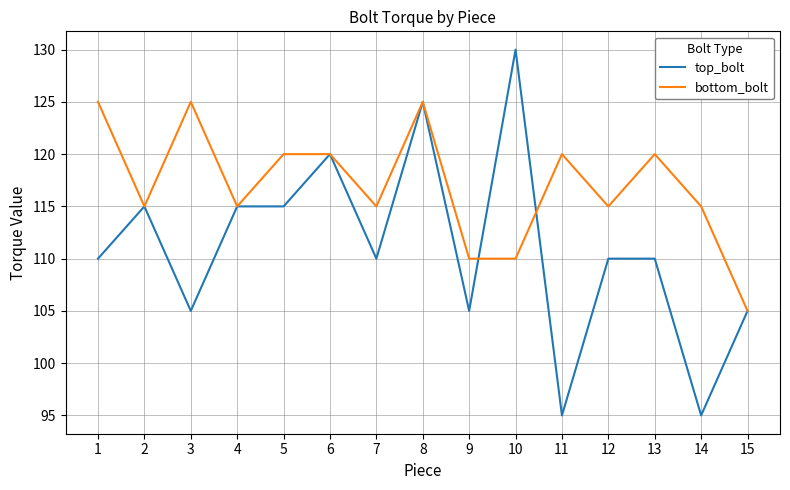

Between 3 and 6, which series saw the biggest shift?

top_bolt